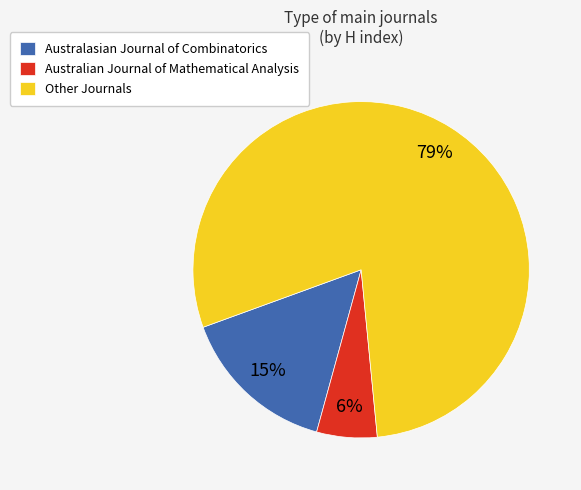

Do Other Journals and Australasian Journal of Combinatorics together represent more than half of the pie?

Yes